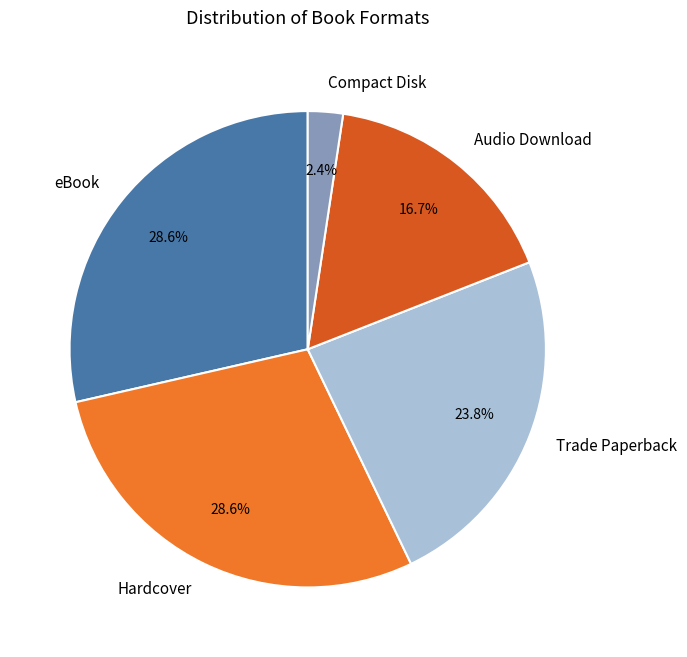

Is there any slice that represents more than half of the pie?

No